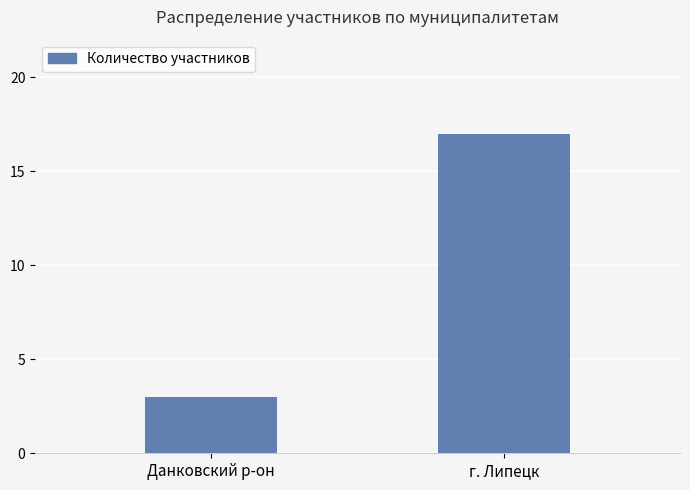

Between г. Липецк and Данковский р-он, which is larger?

г. Липецк